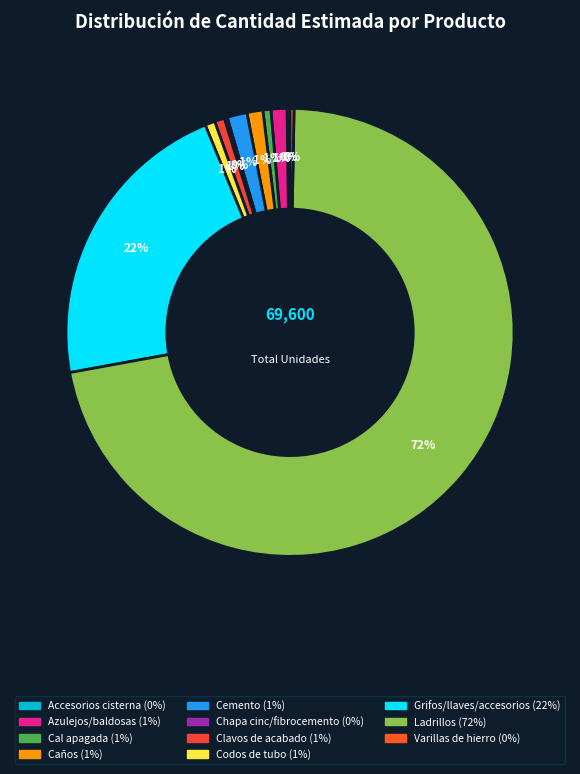

To the nearest percent, what is the combined percentage of Grifos/llaves/accesorios and Cemento?

23%